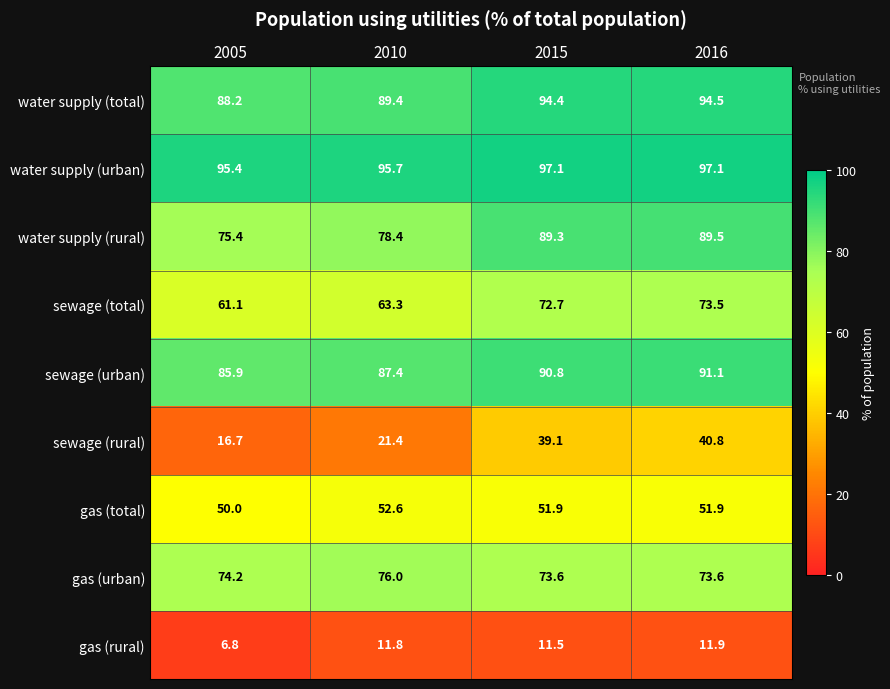

At how many categories does at least one series exceed 86?

4